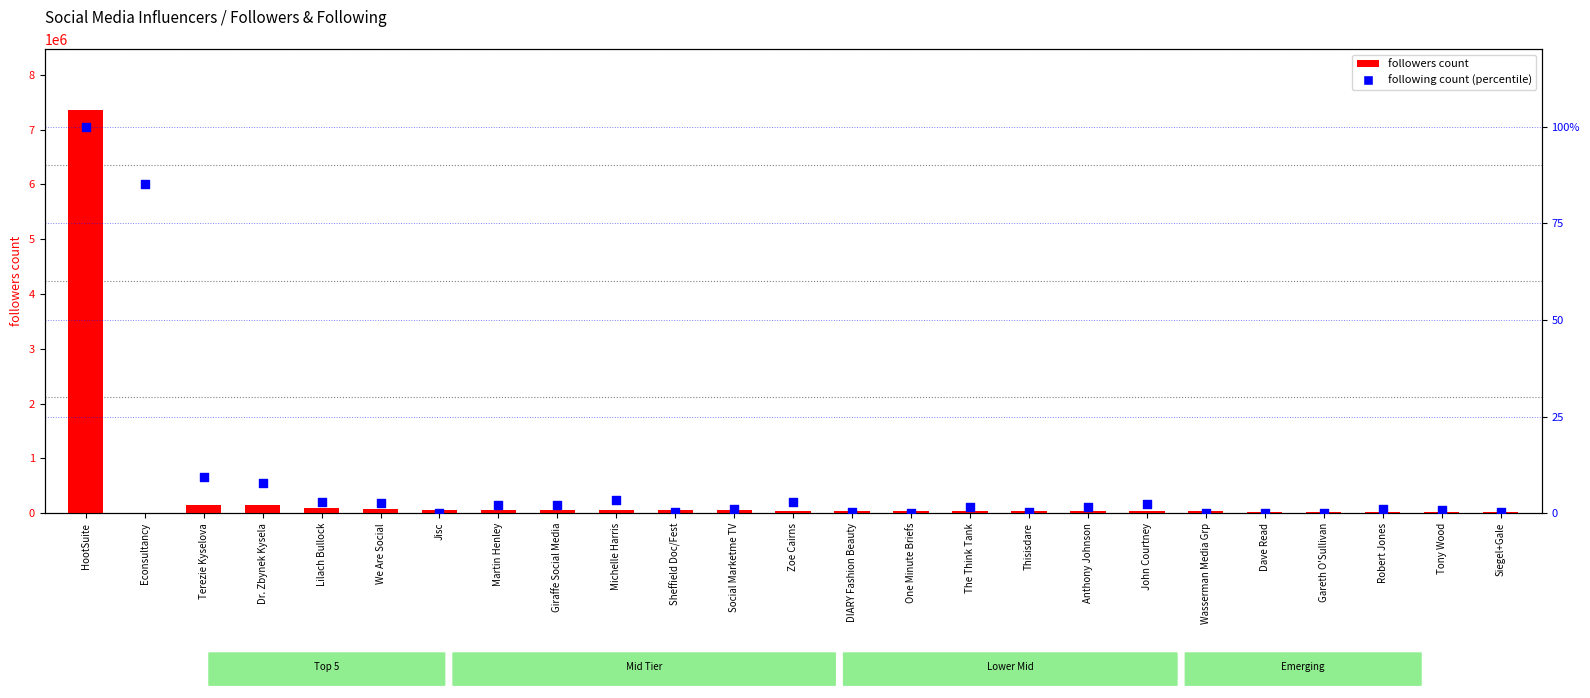

Which series contains the highest Y value?

followers count